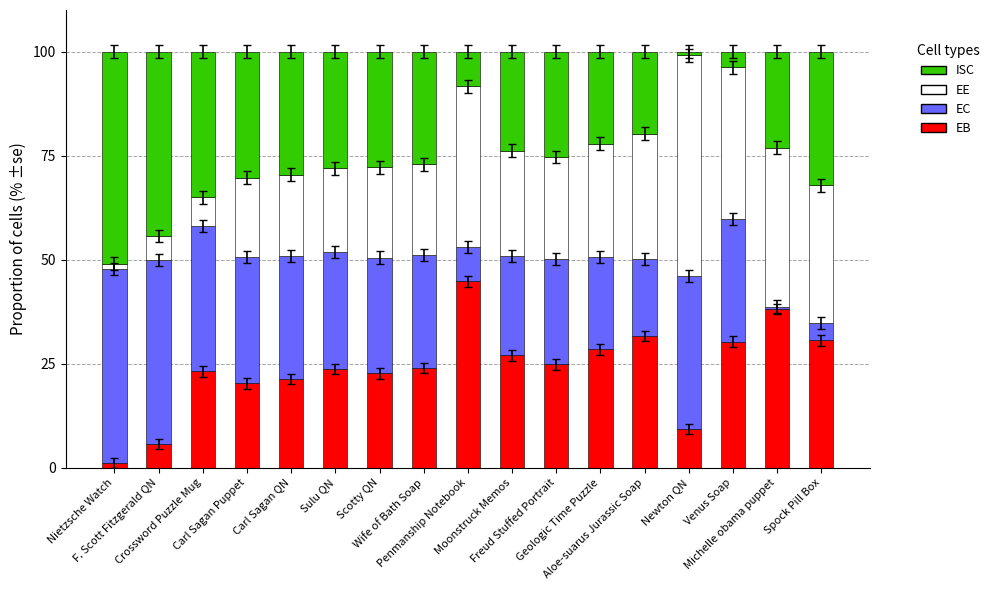

What is the difference between the maximum and minimum values in the EB series?

43.6